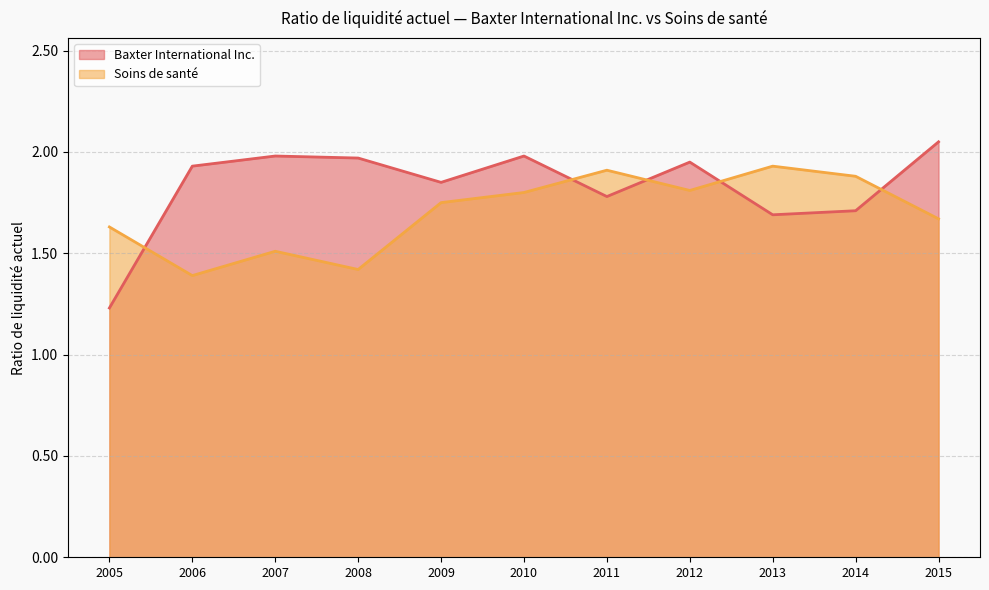

In Soins de santé, how many points are higher than both neighbors (excluding endpoints)?

3